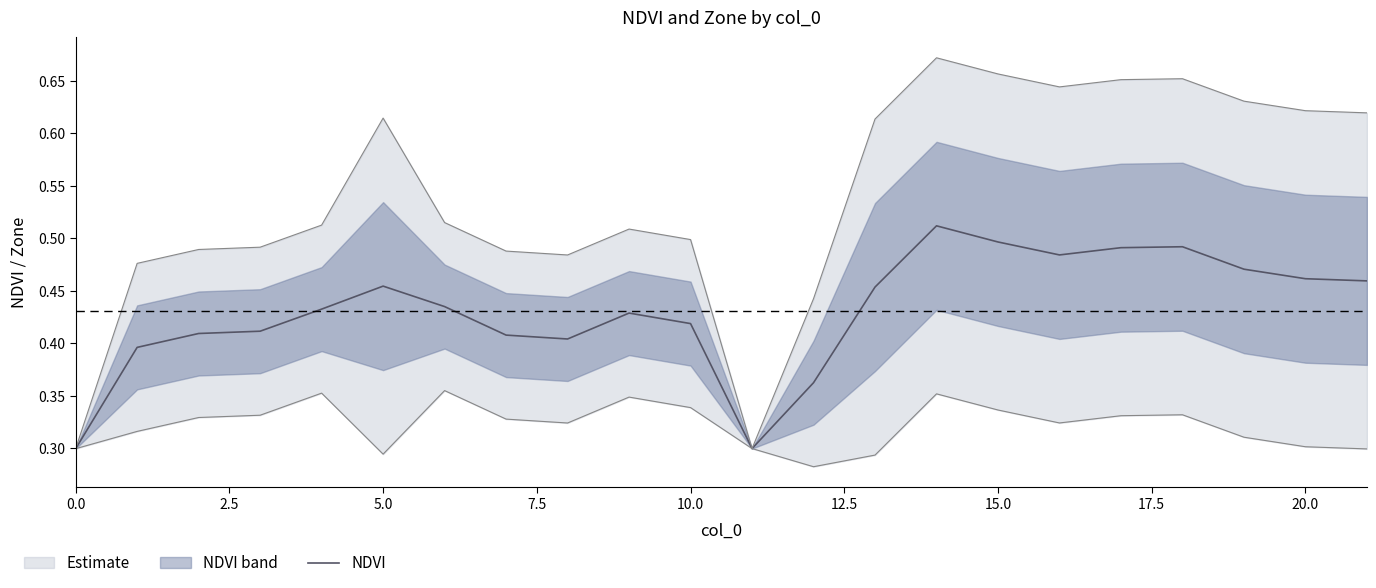

What is the label of the 13th point from the left?

12